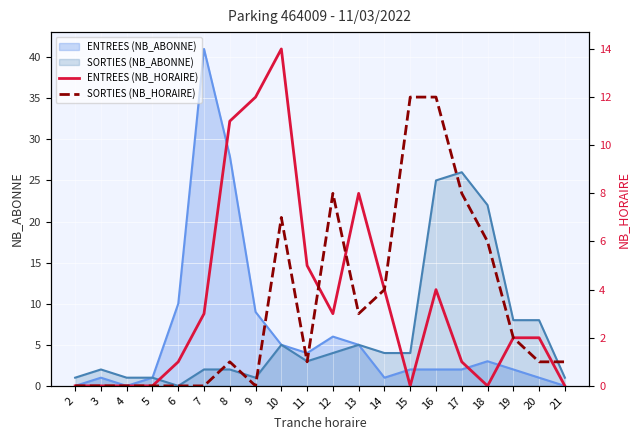

Where is ENTREES (NB_HORAIRE) nearest to the value 7?

13